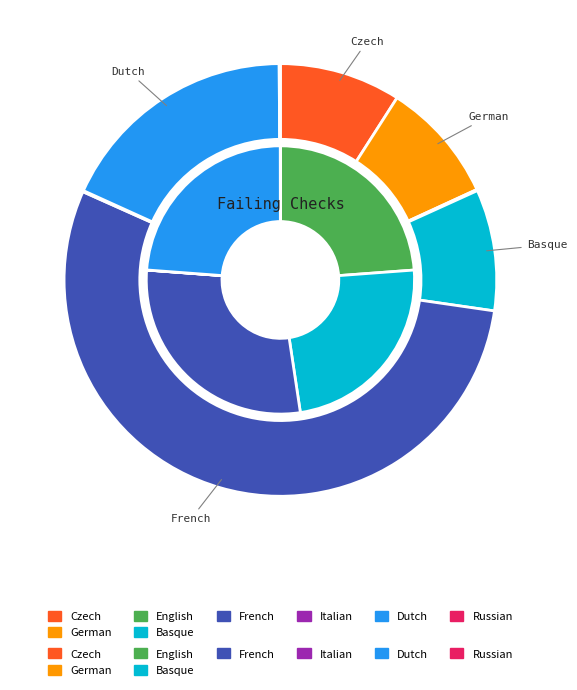

What is the difference between the highest and lowest values at 3?

19